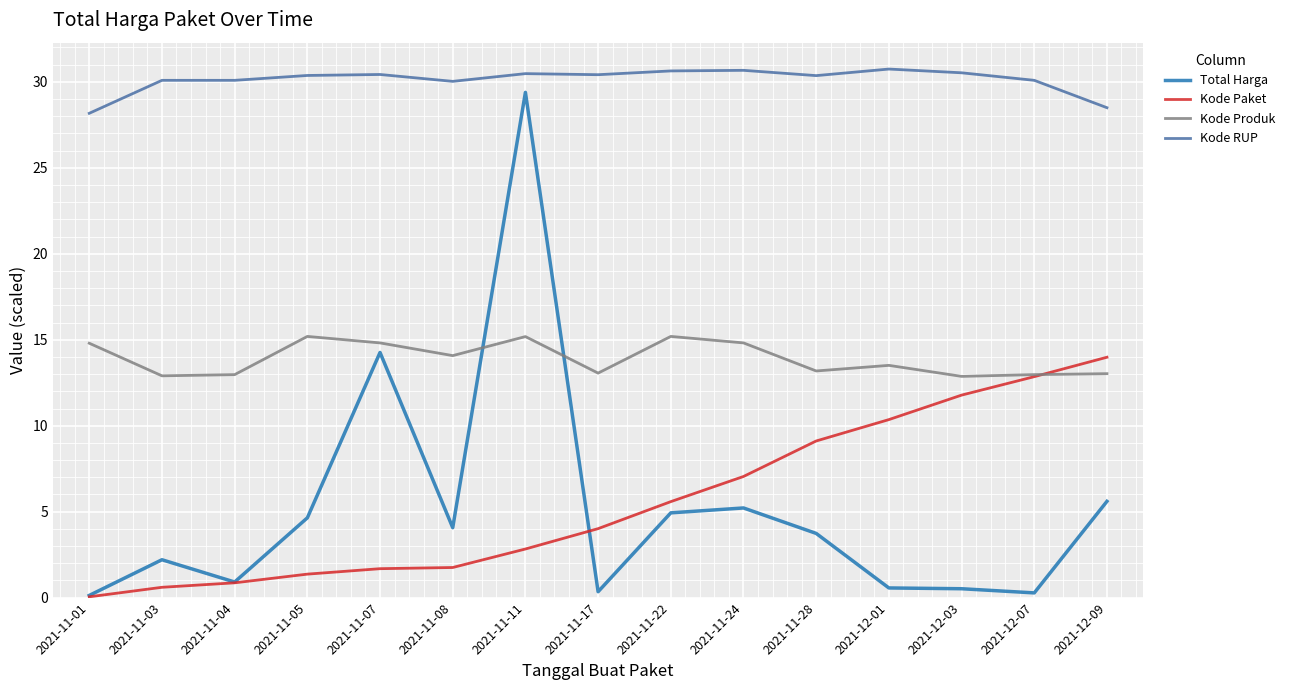

Where does the Kode Paket series first go above 4?

2021-11-17